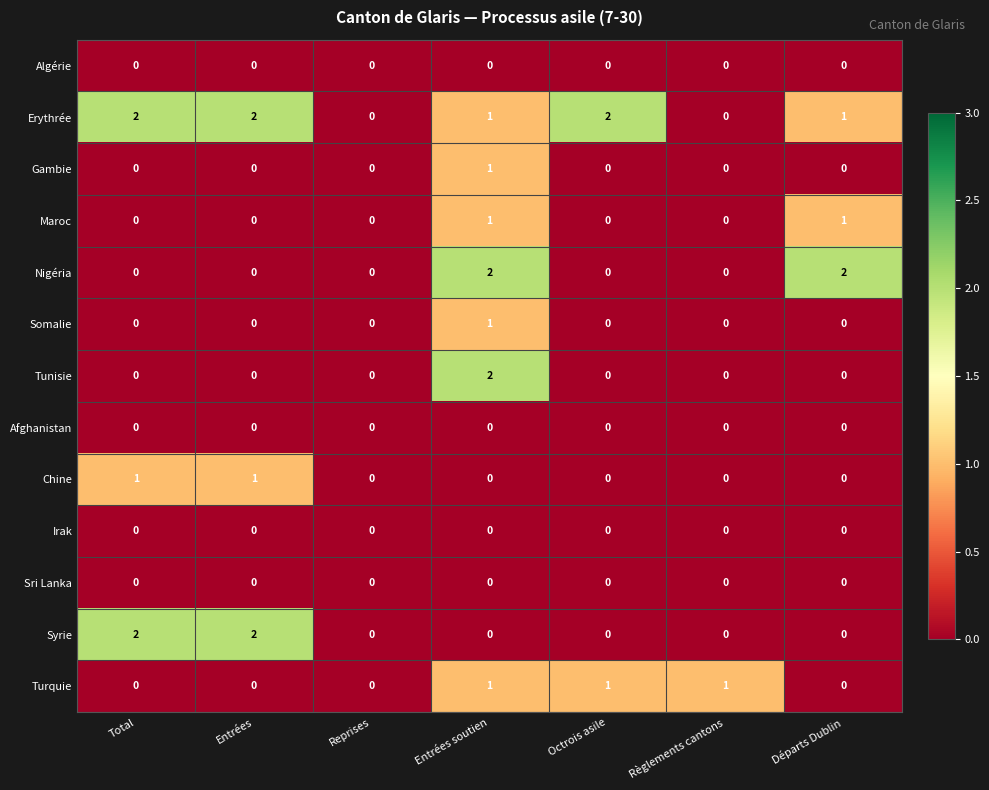

Which series has the largest total across all categories?

Erythrée